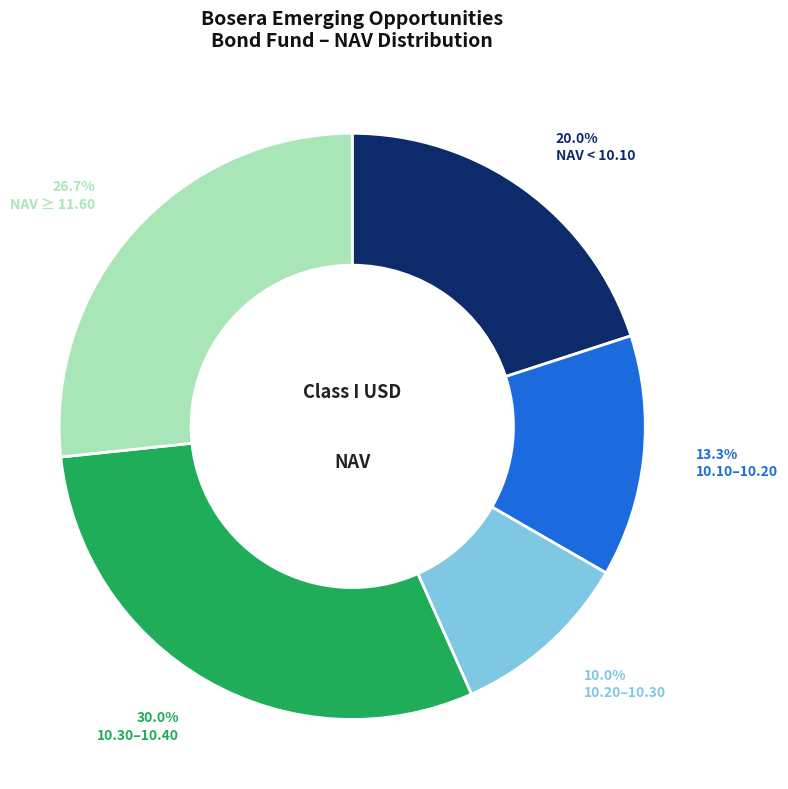

Rank the categories by value from lowest to highest.

10.20–10.30, 10.10–10.20, NAV < 10.10, NAV ≥ 11.60, 10.30–10.40